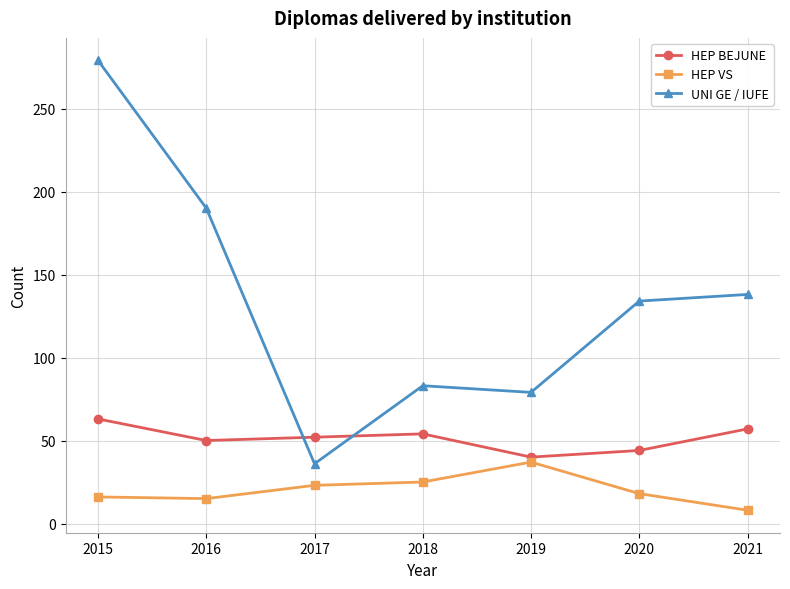

What is the spread (max minus min) of values at 2016?

175